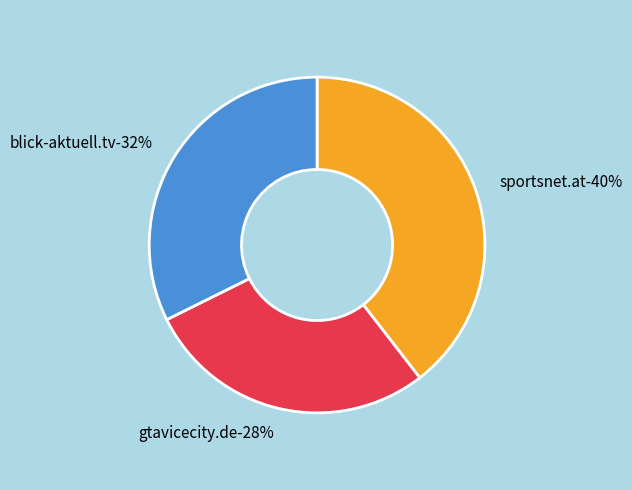

What is the ratio of the value at sportsnet.at to the value at gtavicecity.de?

1.4